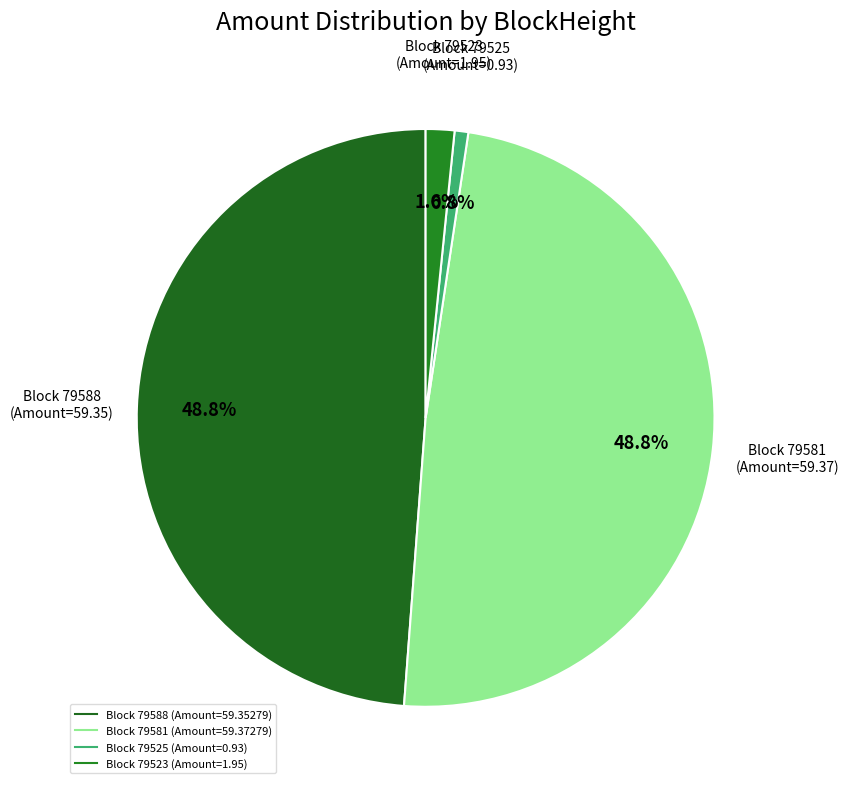

Count the number of slices in the pie.

4